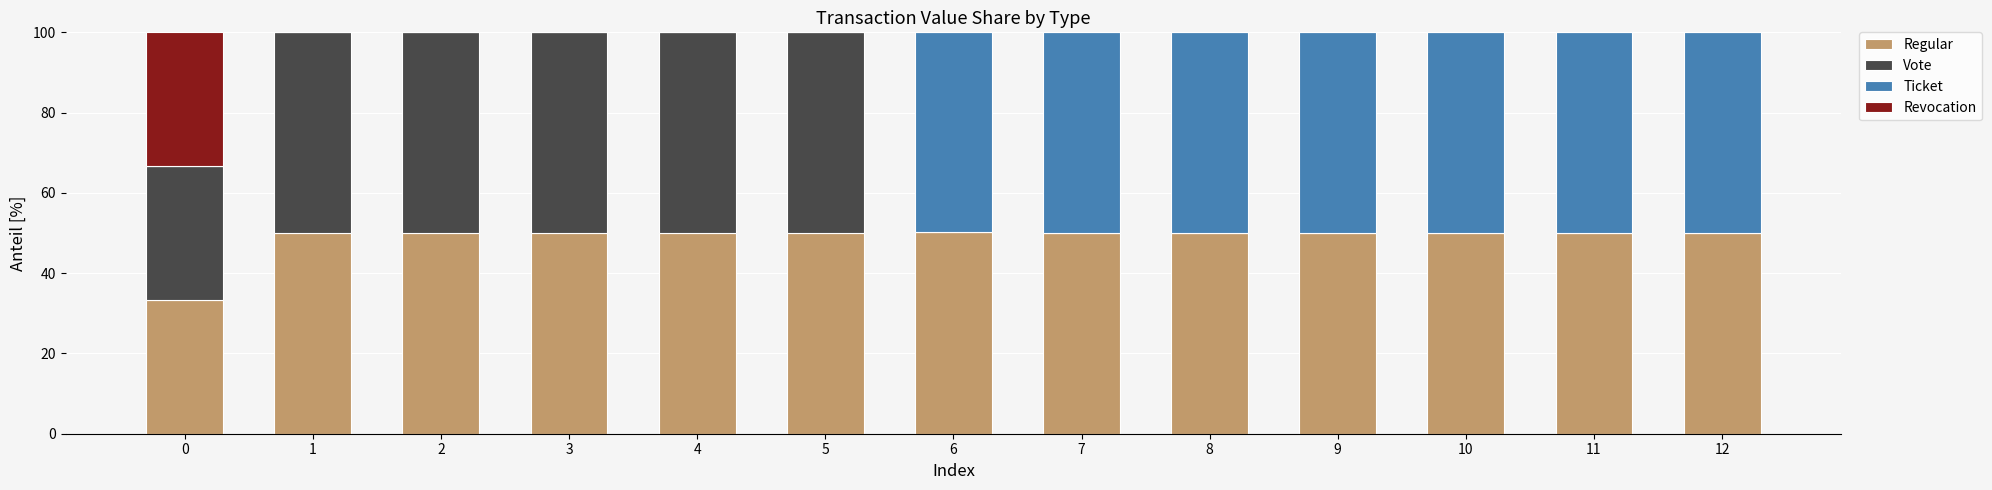

What is the difference between the Regular values at 4 and 6?

0.1